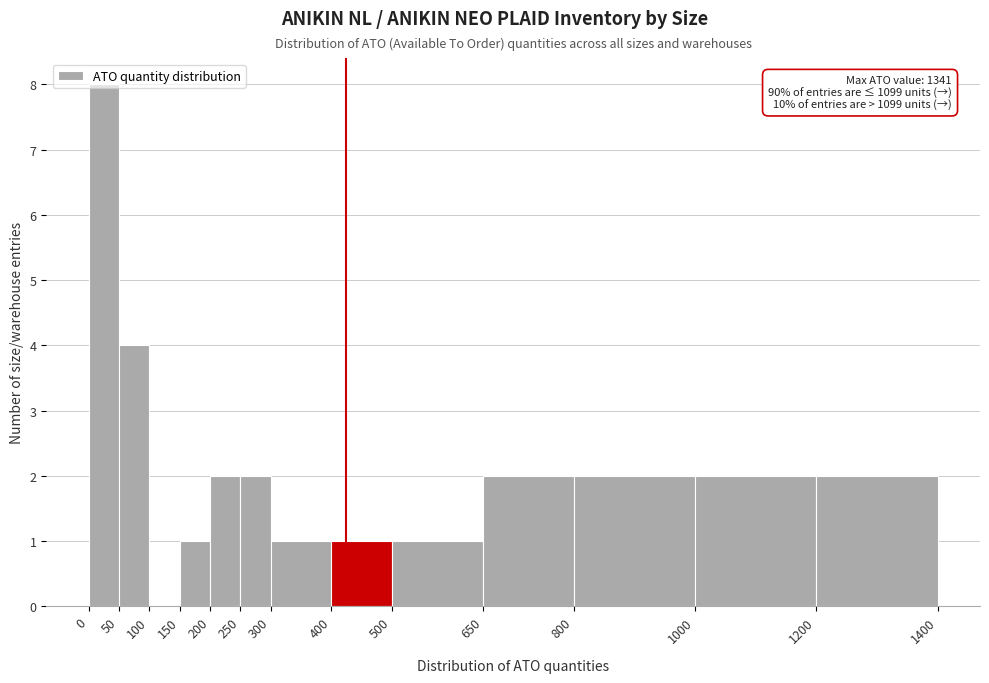

Over which range of the x-axis is the bar tallest?

0 to 50